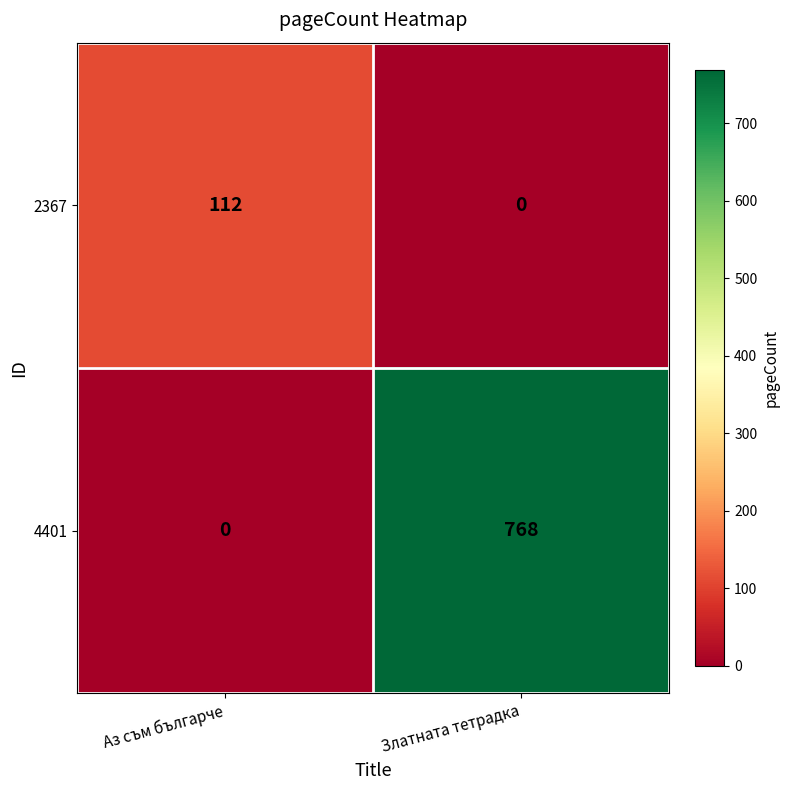

What is the sum of the 2367 values at Аз съм българче and Златната тетрадка?

112